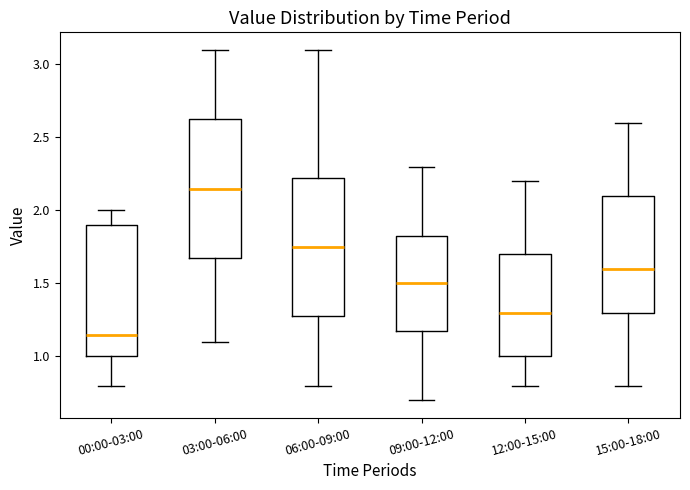

Reading left to right, read every box against the y-axis: the position of its median line, the range the box covers, and the ends of its whiskers. The values are not printed on the chart, so give them approximately, as read against the axis.

00:00-03:00: median 1.15, box 1.00 to 1.90, whiskers 0.80 to 2.00
03:00-06:00: median 2.15, box 1.70 to 2.65, whiskers 1.10 to 3.10
06:00-09:00: median 1.75, box 1.30 to 2.25, whiskers 0.80 to 3.10
09:00-12:00: median 1.50, box 1.20 to 1.85, whiskers 0.70 to 2.30
12:00-15:00: median 1.30, box 1.00 to 1.70, whiskers 0.80 to 2.20
15:00-18:00: median 1.60, box 1.30 to 2.10, whiskers 0.80 to 2.60